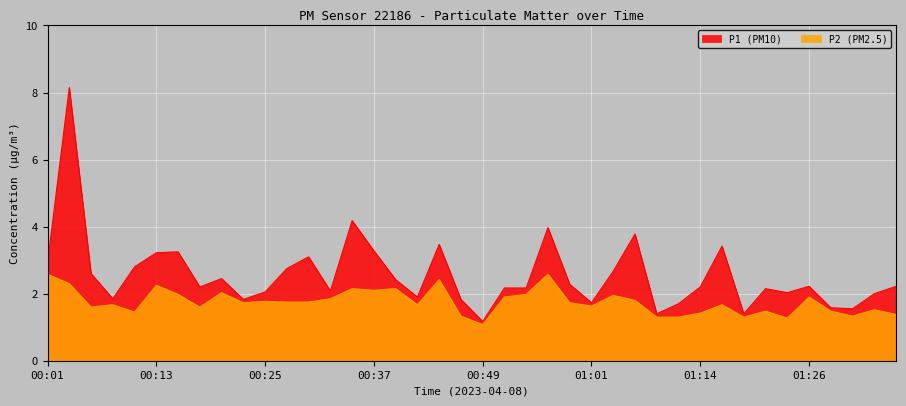

Where is P2 nearest to the value 1?

00:49